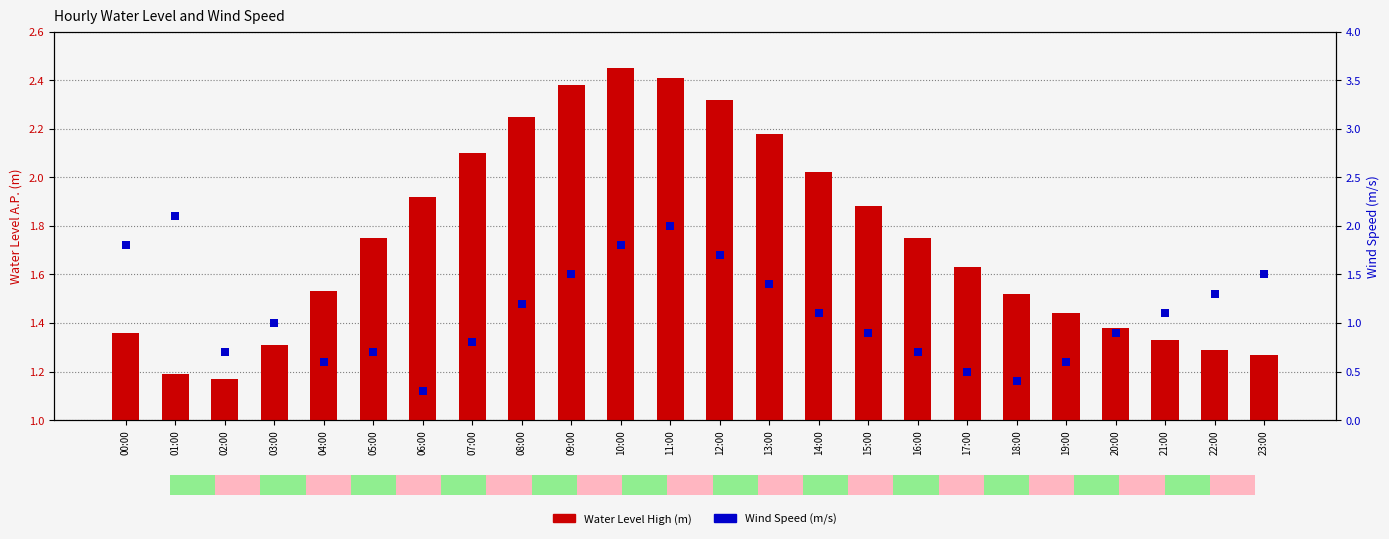

At which category is the sum across all series the highest?

11:00